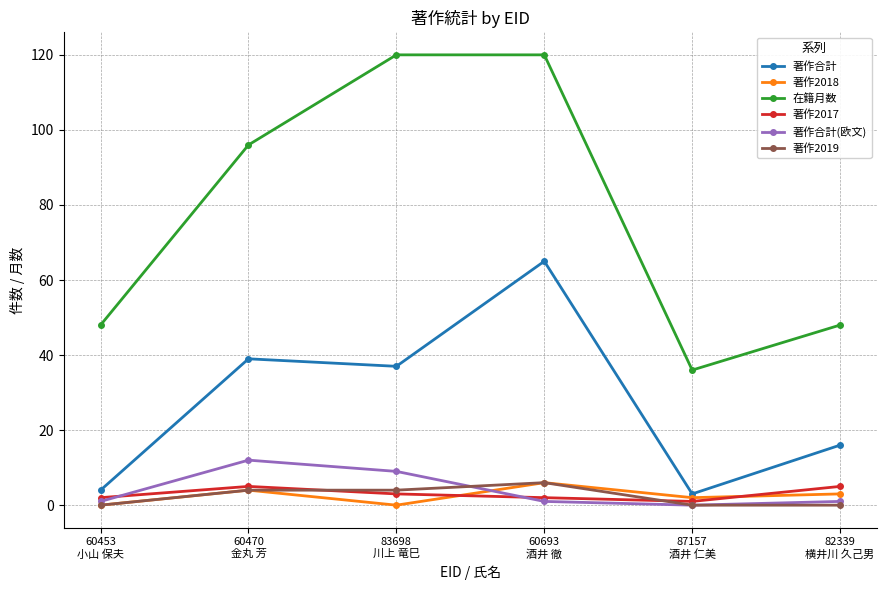

How many series are shown in this chart?

6